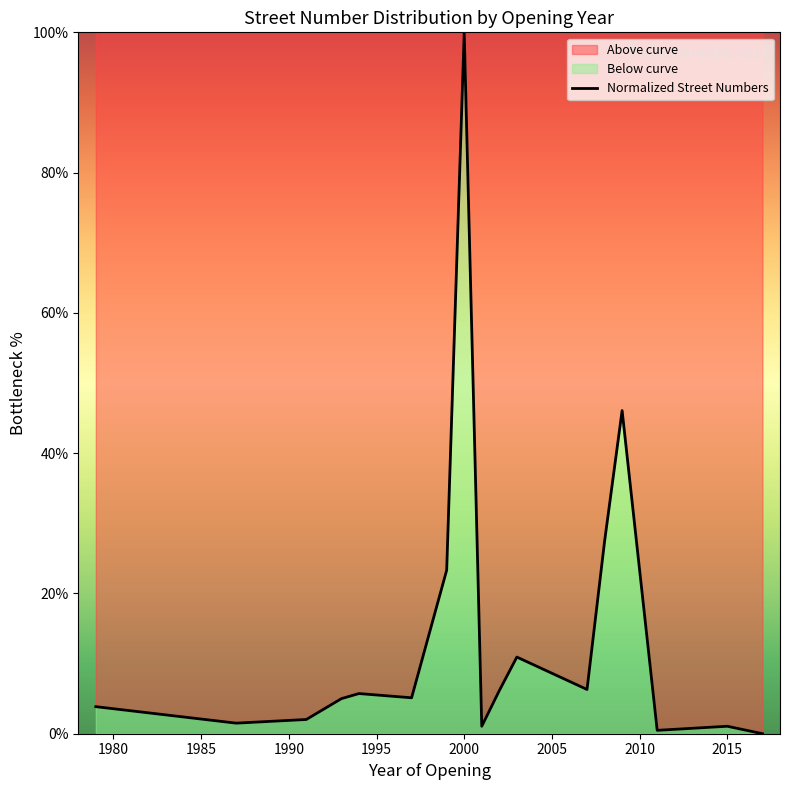

What is the value of the 4th point from the left?

5.0